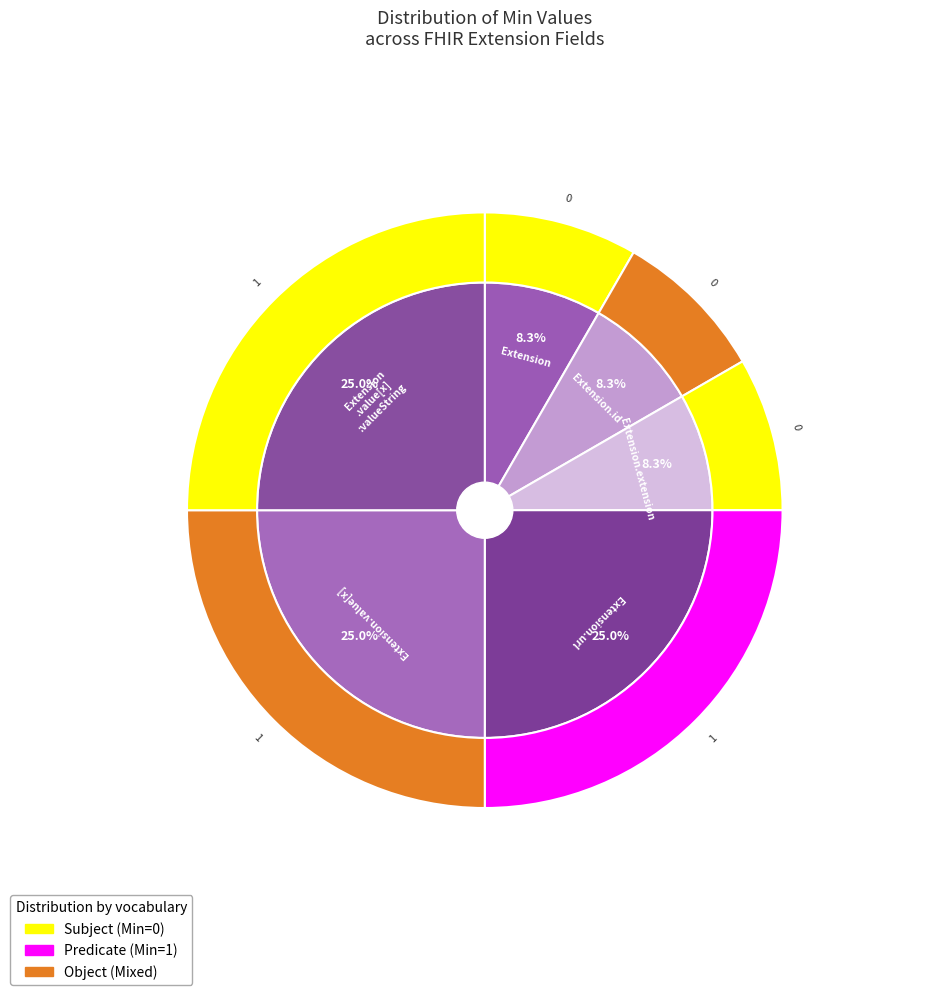

How many segments does this pie chart have?

6